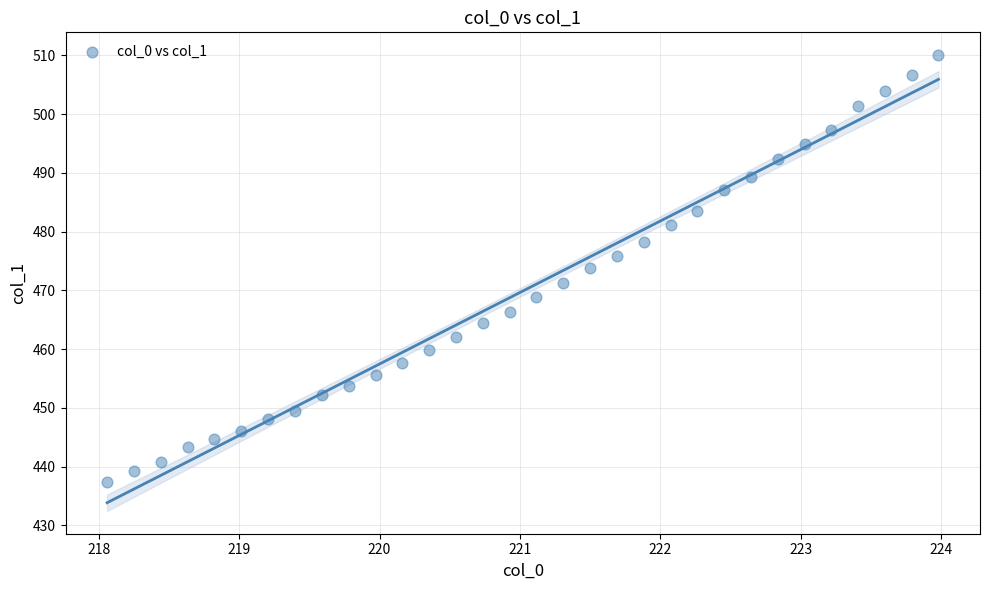

What is the range of Y values (max minus min)?

72.7